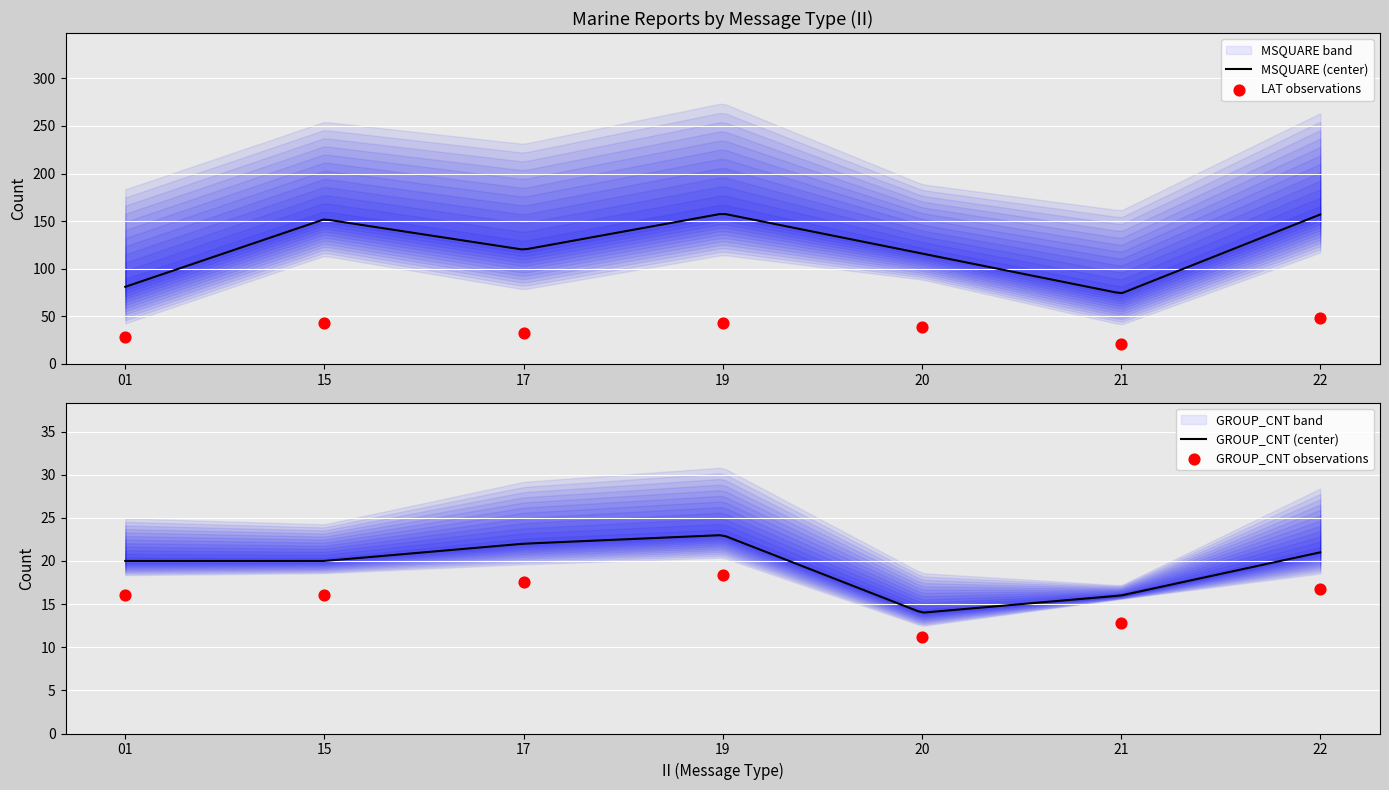

What is the highest value of the MSQUARE (center) series?

157.4